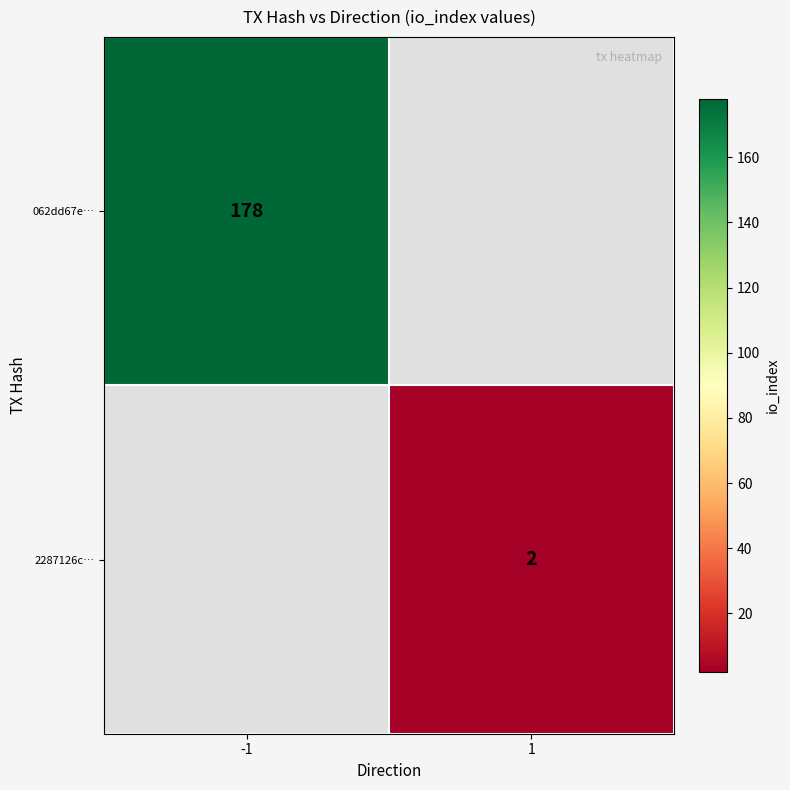

At how many categories does at least one series exceed 56?

1